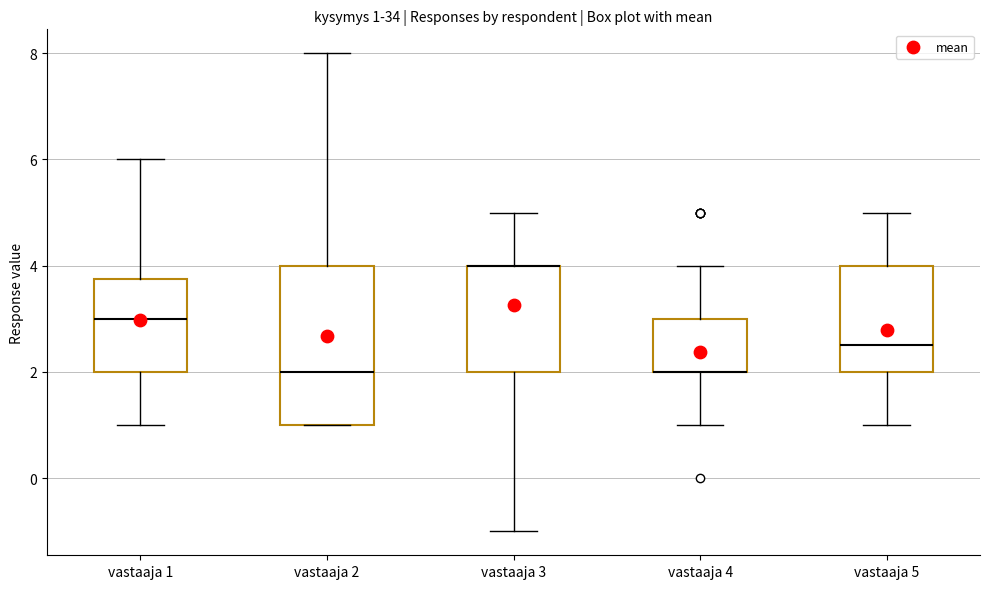

Which box is the tallest, from its lower edge to its upper edge?

vastaaja 2